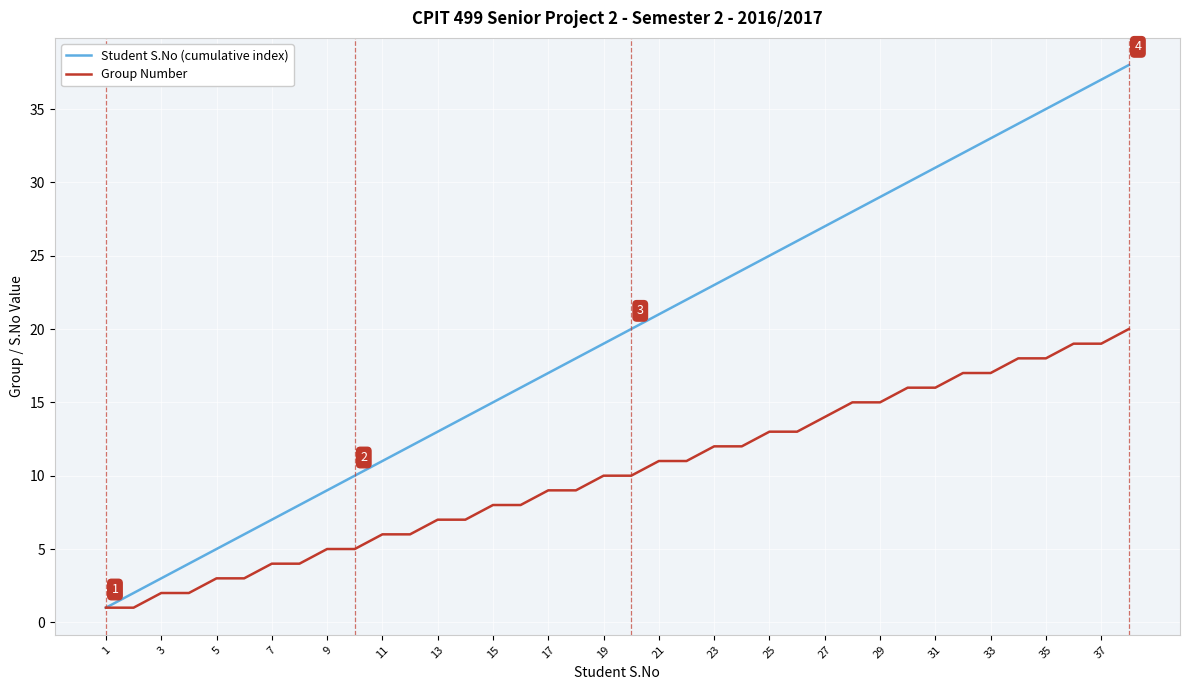

Reading left to right, what are all the values shown in this chart?

Student S.No (cumulative index): 1	2	3	4	5	6	7	8	9	10	11	12	13	14	15	16	17	18	19	20	21	22	23	24	25	26	27	28	29	30	31	32	33	34	35	36	37	38
Group Number: 1	1	2	2	3	3	4	4	5	5	6	6	7	7	8	8	9	9	10	10	11	11	12	12	13	13	14	15	15	16	16	17	17	18	18	19	19	20